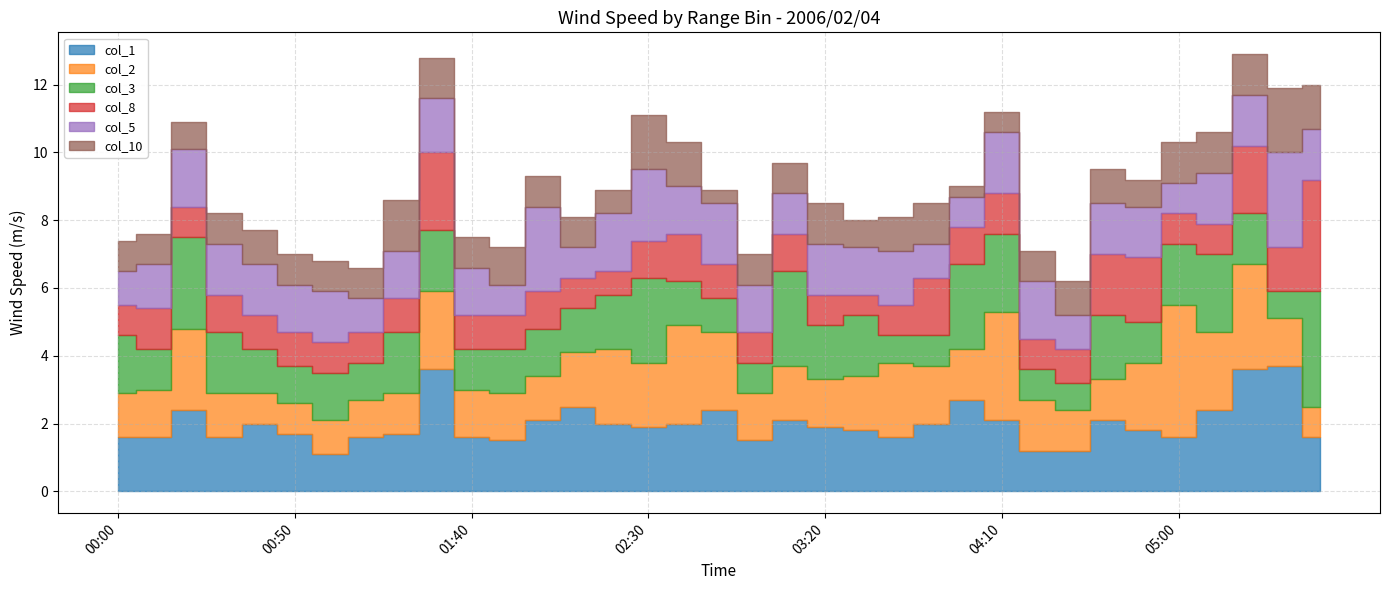

How many data points does each series have?

35